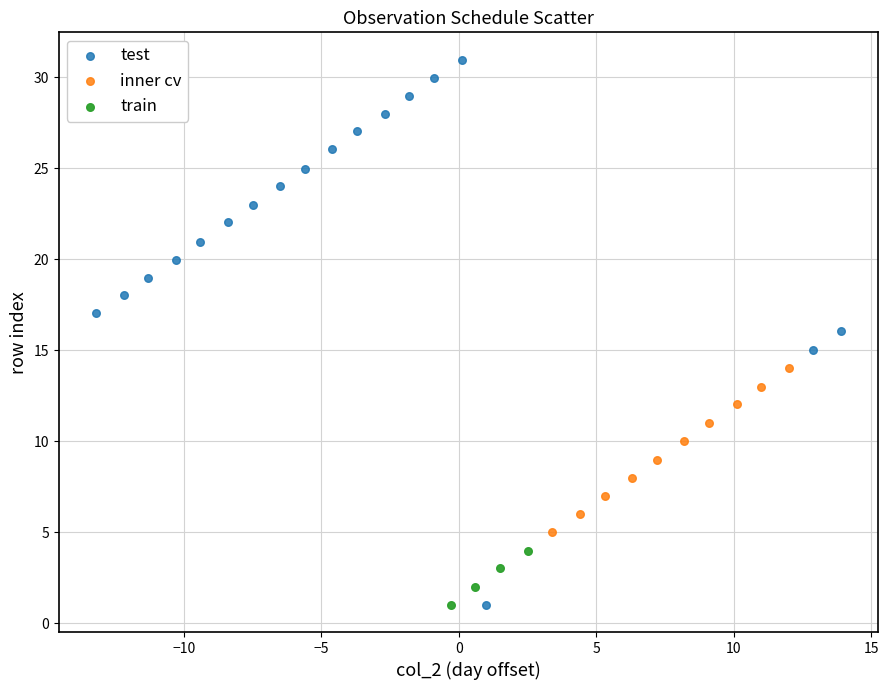

Which series reaches the maximum Y coordinate?

test